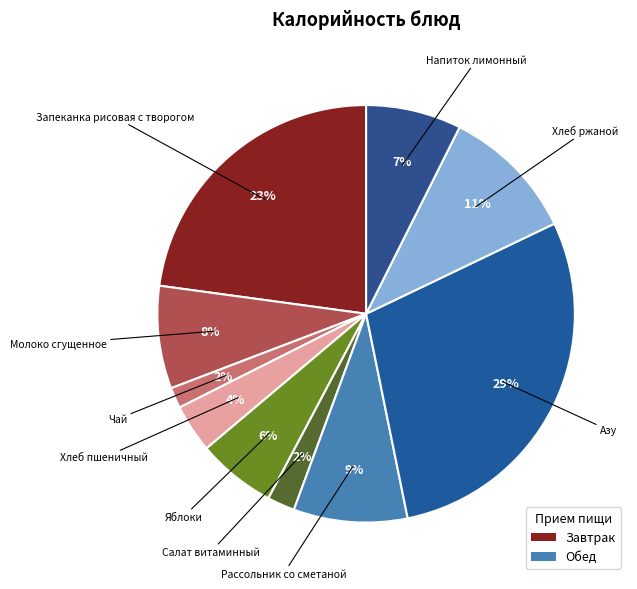

How many slices are in this pie chart?

10